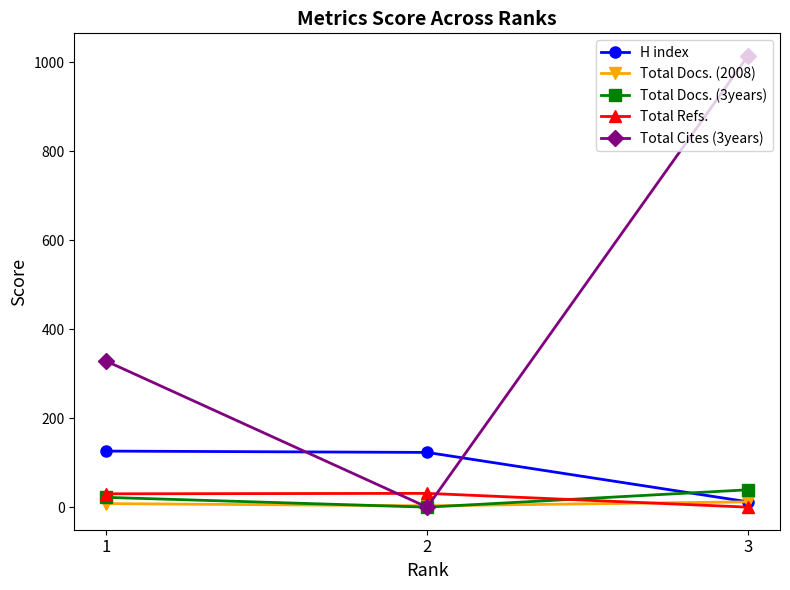

What is the maximum value shown in the chart?

1014